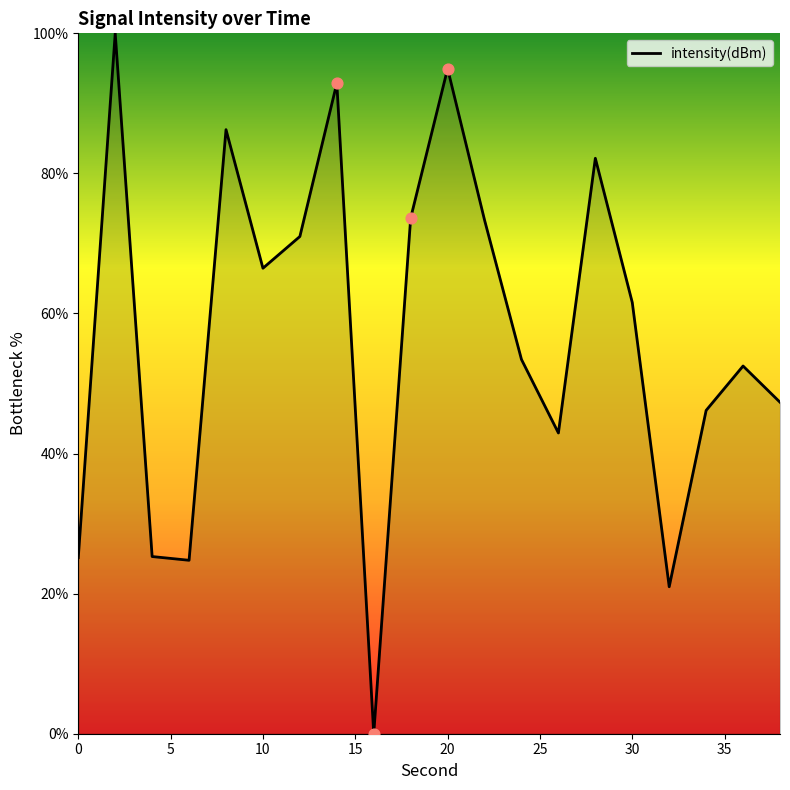

What is the greatest value displayed?

100.0